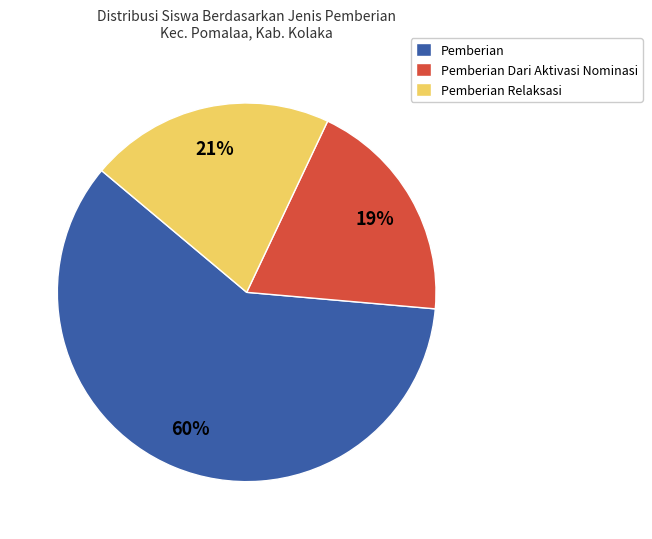

To the nearest percent, what is the difference between the Pemberian Dari Aktivasi Nominasi and Pemberian Relaksasi slice percentages?

2%